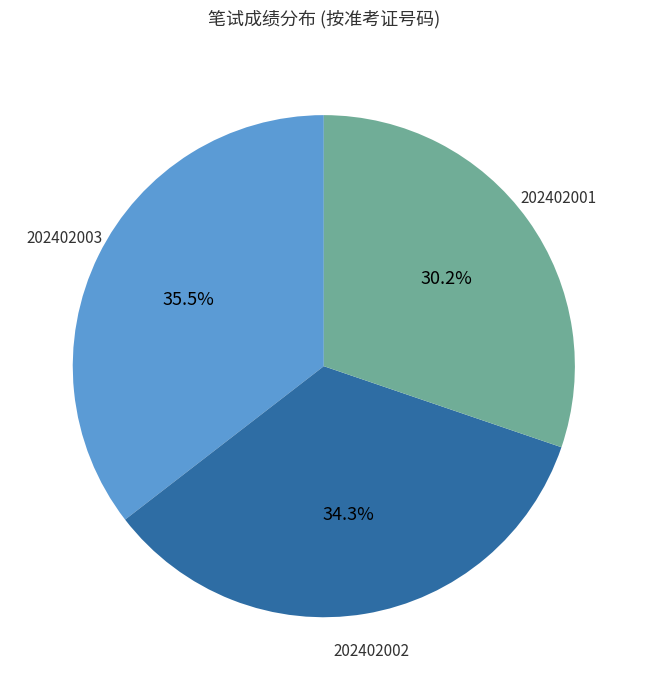

Is there a majority slice in this chart?

No